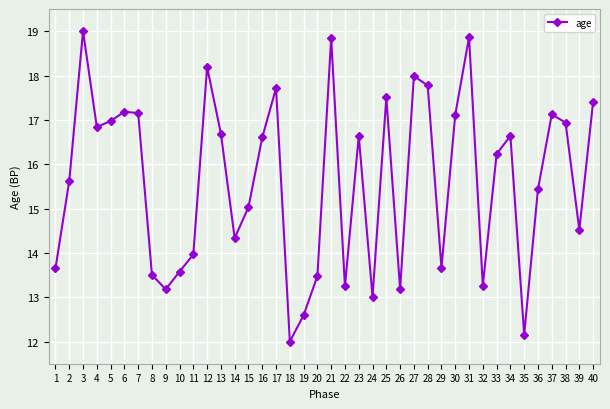

Where is the first local maximum?

3